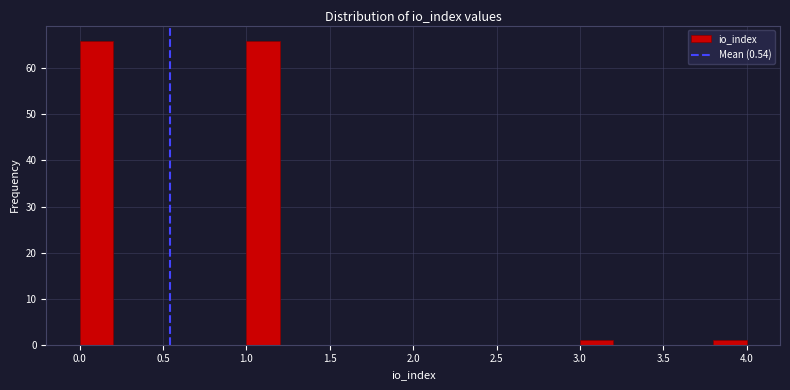

Reading left to right, list every bar in this chart as the range it spans on the x-axis followed by its height. The values are not printed on the chart, so give them approximately, as read against the axis.

0.0 to 0.2: 66
0.2 to 0.4: 0
0.4 to 0.6: 0
0.6 to 0.8: 0
0.8 to 1.0: 0
1.0 to 1.2: 66
1.2 to 1.4: 0
1.4 to 1.6: 0
1.6 to 1.8: 0
1.8 to 2.0: 0
2.0 to 2.2: 0
2.2 to 2.4: 0
2.4 to 2.6: 0
2.6 to 2.8: 0
2.8 to 3.0: 0
3.0 to 3.2: 1
3.2 to 3.4: 0
3.4 to 3.6: 0
3.6 to 3.8: 0
3.8 to 4.0: 1